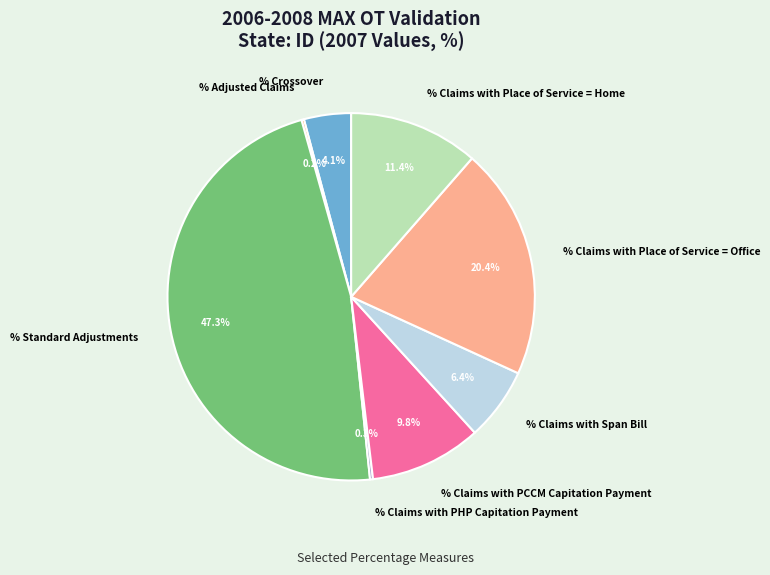

Combined, do % Crossover and % Claims with Place of Service = Office account for over 50%?

No